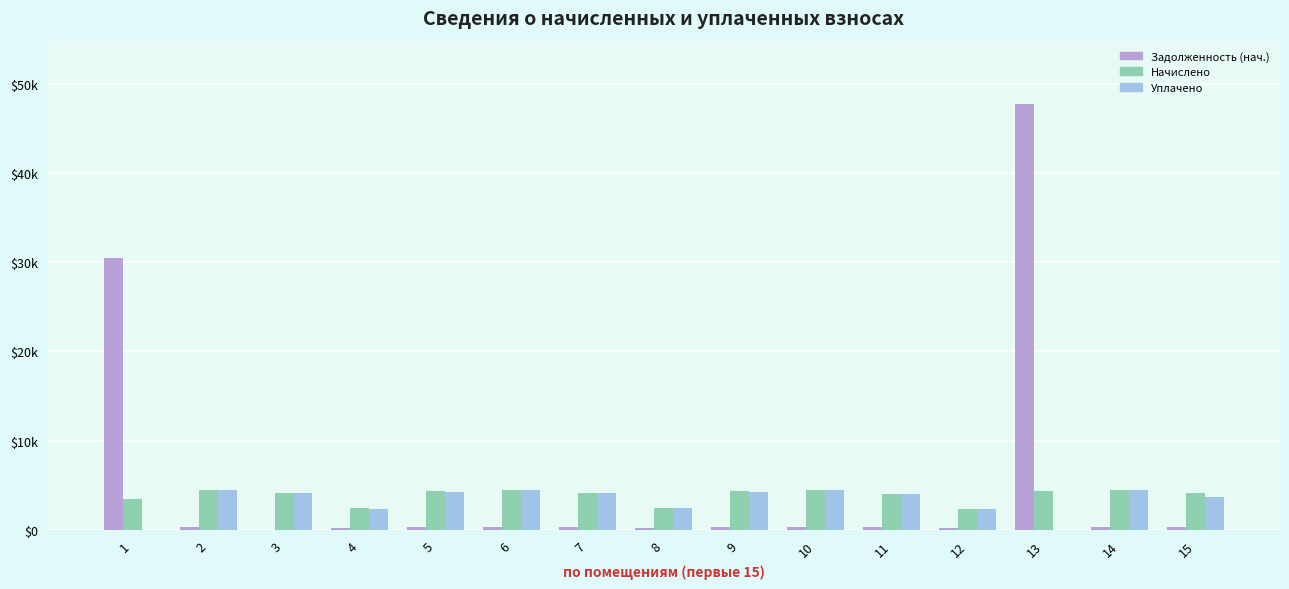

Are the bars horizontal?

No